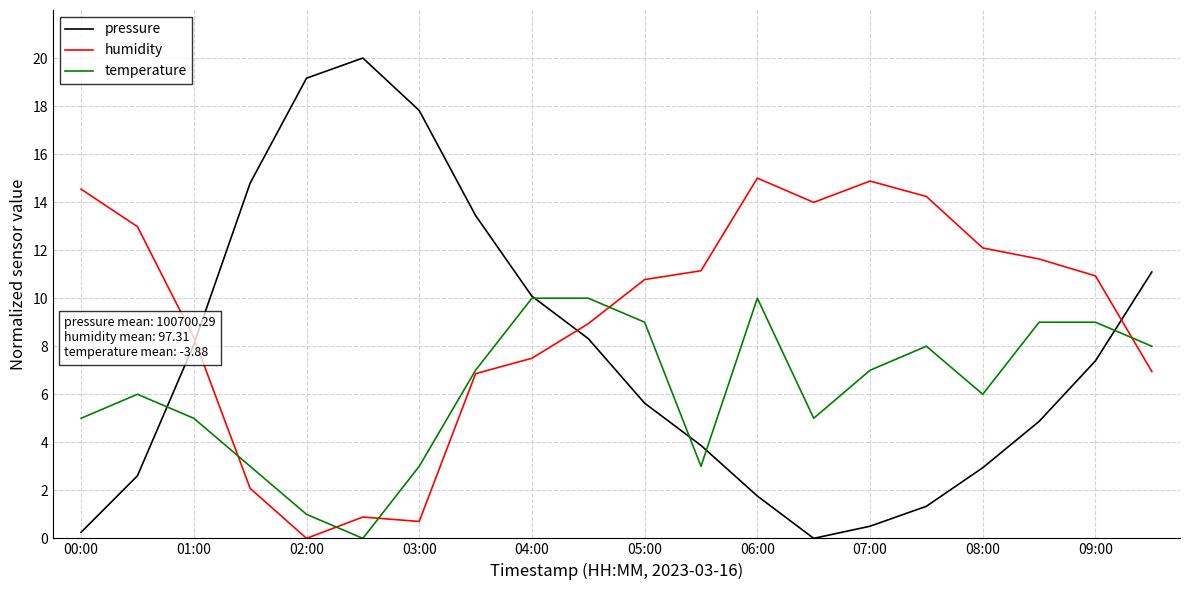

Which series has the largest total across all categories?

humidity